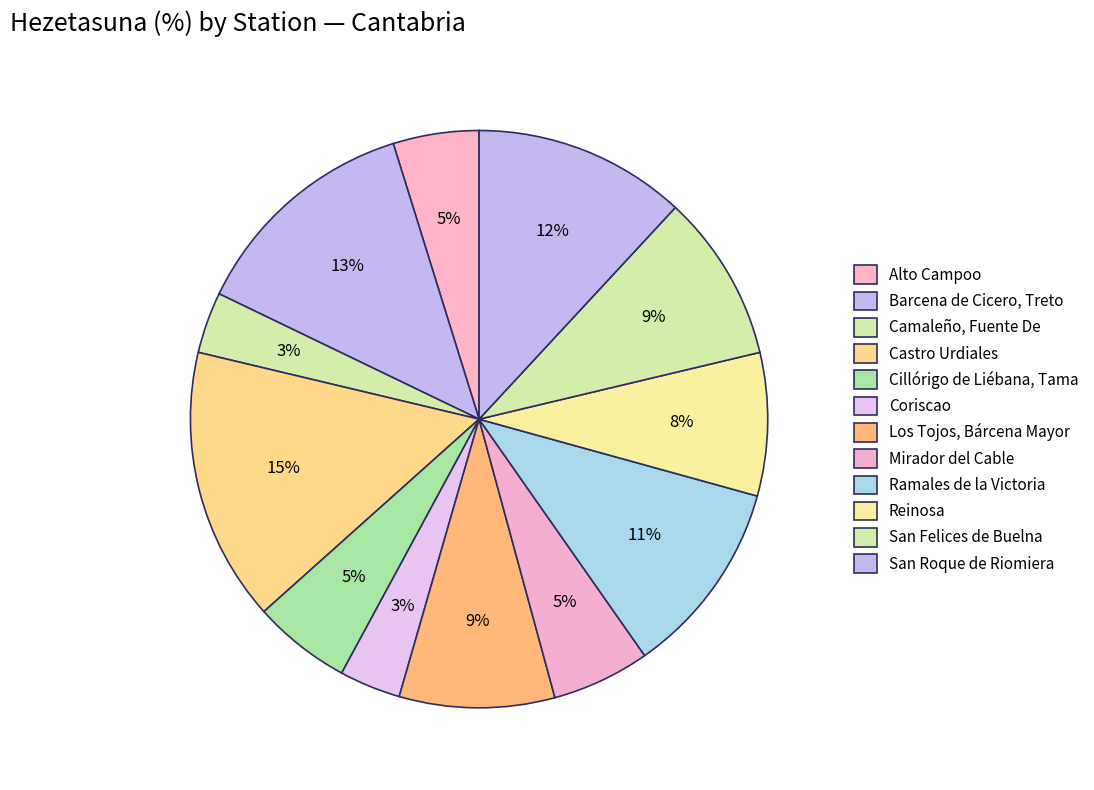

Count the number of slices in the pie.

12